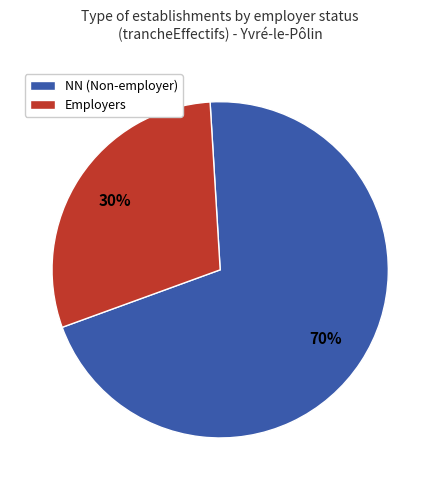

Is there a majority slice in this chart?

Yes